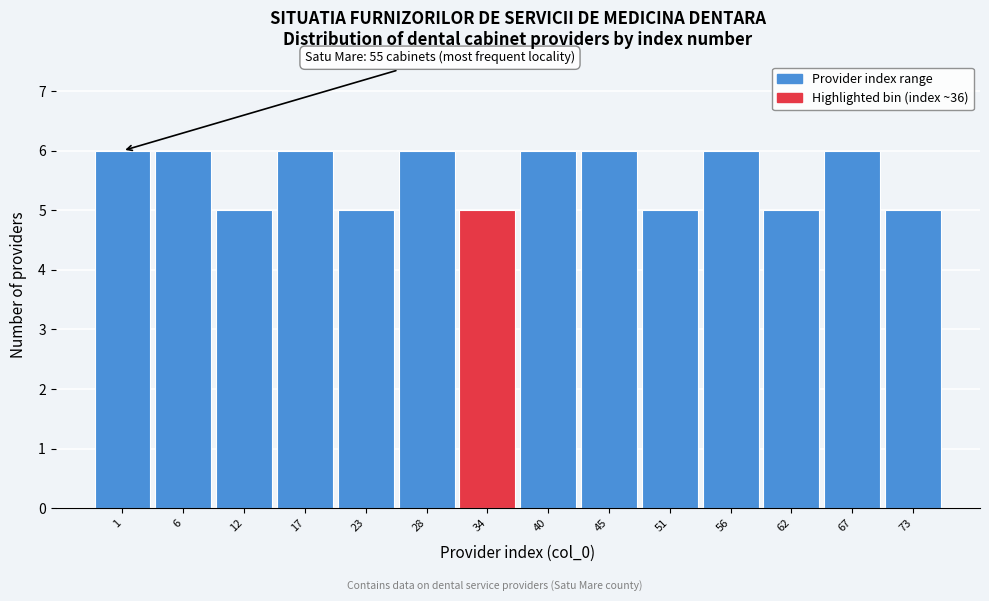

Reading left to right, what are all the values shown in this chart?

6	6	5	6	5	6	5	6	6	5	6	5	6	5